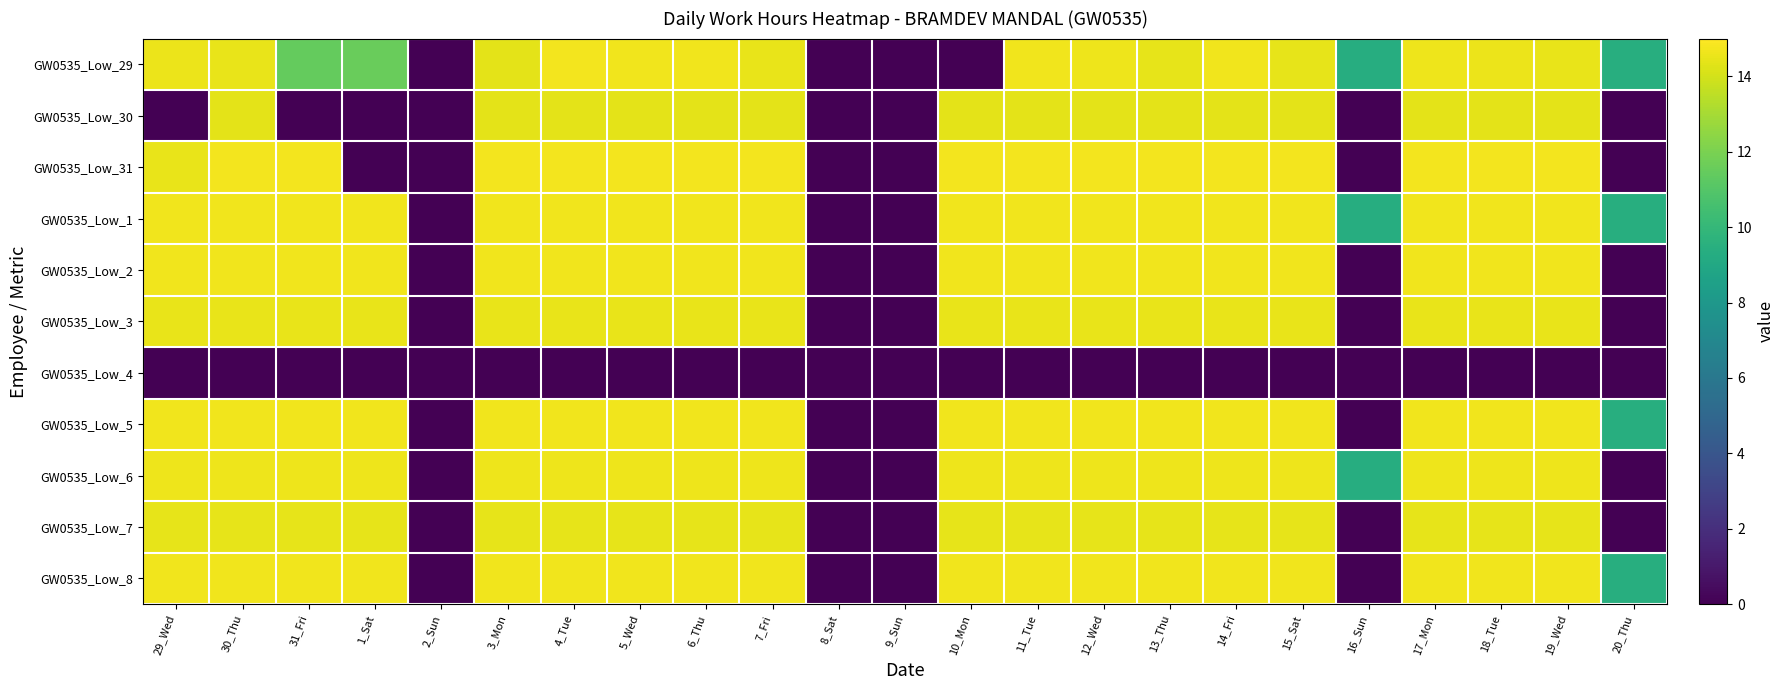

Reading left to right, transcribe all the data shown in this chart.

GW0535_Low_29: 29_Wed=14.6	30_Thu=14.5	31_Fri=11.5	1_Sat=11.6	2_Sun=0.0	3_Mon=14.4	4_Tue=14.7	5_Wed=14.7	6_Thu=14.7	7_Fri=14.5	8_Sat=0.0	9_Sun=0.0	10_Mon=0.0	11_Tue=14.7	12_Wed=14.6	13_Thu=14.5	14_Fri=14.7	15_Sat=14.5	16_Sun=9.3	17_Mon=14.6	18_Tue=14.5	19_Wed=14.5	20_Thu=9.4
GW0535_Low_30: 29_Wed=0.0	30_Thu=14.4	31_Fri=0.0	1_Sat=0.0	2_Sun=0.0	3_Mon=14.4	4_Tue=14.4	5_Wed=14.4	6_Thu=14.4	7_Fri=14.4	8_Sat=0.0	9_Sun=0.0	10_Mon=14.4	11_Tue=14.4	12_Wed=14.4	13_Thu=14.4	14_Fri=14.4	15_Sat=14.4	16_Sun=0.0	17_Mon=14.4	18_Tue=14.4	19_Wed=14.4	20_Thu=0.0
GW0535_Low_31: 29_Wed=14.5	30_Thu=14.7	31_Fri=14.7	1_Sat=0.0	2_Sun=0.0	3_Mon=14.7	4_Tue=14.7	5_Wed=14.7	6_Thu=14.7	7_Fri=14.7	8_Sat=0.0	9_Sun=0.0	10_Mon=14.7	11_Tue=14.7	12_Wed=14.7	13_Thu=14.7	14_Fri=14.7	15_Sat=14.7	16_Sun=0.0	17_Mon=14.7	18_Tue=14.7	19_Wed=14.7	20_Thu=0.0
GW0535_Low_1: 29_Wed=14.7	30_Thu=14.7	31_Fri=14.7	1_Sat=14.7	2_Sun=0.0	3_Mon=14.7	4_Tue=14.7	5_Wed=14.7	6_Thu=14.7	7_Fri=14.7	8_Sat=0.0	9_Sun=0.0	10_Mon=14.7	11_Tue=14.7	12_Wed=14.7	13_Thu=14.7	14_Fri=14.7	15_Sat=14.7	16_Sun=9.3	17_Mon=14.7	18_Tue=14.7	19_Wed=14.7	20_Thu=9.4
GW0535_Low_2: 29_Wed=14.7	30_Thu=14.7	31_Fri=14.7	1_Sat=14.7	2_Sun=0.0	3_Mon=14.7	4_Tue=14.7	5_Wed=14.7	6_Thu=14.7	7_Fri=14.7	8_Sat=0.0	9_Sun=0.0	10_Mon=14.7	11_Tue=14.7	12_Wed=14.7	13_Thu=14.7	14_Fri=14.7	15_Sat=14.7	16_Sun=0.0	17_Mon=14.7	18_Tue=14.7	19_Wed=14.7	20_Thu=0.0
GW0535_Low_3: 29_Wed=14.5	30_Thu=14.5	31_Fri=14.5	1_Sat=14.5	2_Sun=0.0	3_Mon=14.5	4_Tue=14.5	5_Wed=14.5	6_Thu=14.5	7_Fri=14.5	8_Sat=0.0	9_Sun=0.0	10_Mon=14.5	11_Tue=14.5	12_Wed=14.5	13_Thu=14.5	14_Fri=14.5	15_Sat=14.5	16_Sun=0.0	17_Mon=14.5	18_Tue=14.5	19_Wed=14.5	20_Thu=0.0
GW0535_Low_4: 29_Wed=0.0	30_Thu=0.0	31_Fri=0.0	1_Sat=0.0	2_Sun=0.0	3_Mon=0.0	4_Tue=0.0	5_Wed=0.0	6_Thu=0.0	7_Fri=0.0	8_Sat=0.0	9_Sun=0.0	10_Mon=0.0	11_Tue=0.0	12_Wed=0.0	13_Thu=0.0	14_Fri=0.0	15_Sat=0.0	16_Sun=0.0	17_Mon=0.0	18_Tue=0.0	19_Wed=0.0	20_Thu=0.0
GW0535_Low_5: 29_Wed=14.7	30_Thu=14.7	31_Fri=14.7	1_Sat=14.7	2_Sun=0.0	3_Mon=14.7	4_Tue=14.7	5_Wed=14.7	6_Thu=14.7	7_Fri=14.7	8_Sat=0.0	9_Sun=0.0	10_Mon=14.7	11_Tue=14.7	12_Wed=14.7	13_Thu=14.7	14_Fri=14.7	15_Sat=14.7	16_Sun=0.0	17_Mon=14.7	18_Tue=14.7	19_Wed=14.7	20_Thu=9.4
GW0535_Low_6: 29_Wed=14.6	30_Thu=14.6	31_Fri=14.6	1_Sat=14.6	2_Sun=0.0	3_Mon=14.6	4_Tue=14.6	5_Wed=14.6	6_Thu=14.6	7_Fri=14.6	8_Sat=0.0	9_Sun=0.0	10_Mon=14.6	11_Tue=14.6	12_Wed=14.6	13_Thu=14.6	14_Fri=14.6	15_Sat=14.6	16_Sun=9.3	17_Mon=14.6	18_Tue=14.6	19_Wed=14.6	20_Thu=0.0
GW0535_Low_7: 29_Wed=14.5	30_Thu=14.5	31_Fri=14.5	1_Sat=14.5	2_Sun=0.0	3_Mon=14.5	4_Tue=14.5	5_Wed=14.5	6_Thu=14.5	7_Fri=14.5	8_Sat=0.0	9_Sun=0.0	10_Mon=14.5	11_Tue=14.5	12_Wed=14.5	13_Thu=14.5	14_Fri=14.5	15_Sat=14.5	16_Sun=0.0	17_Mon=14.5	18_Tue=14.5	19_Wed=14.5	20_Thu=0.0
GW0535_Low_8: 29_Wed=14.7	30_Thu=14.7	31_Fri=14.7	1_Sat=14.7	2_Sun=0.0	3_Mon=14.7	4_Tue=14.7	5_Wed=14.7	6_Thu=14.7	7_Fri=14.7	8_Sat=0.0	9_Sun=0.0	10_Mon=14.7	11_Tue=14.7	12_Wed=14.7	13_Thu=14.7	14_Fri=14.7	15_Sat=14.7	16_Sun=0.0	17_Mon=14.7	18_Tue=14.7	19_Wed=14.7	20_Thu=9.4